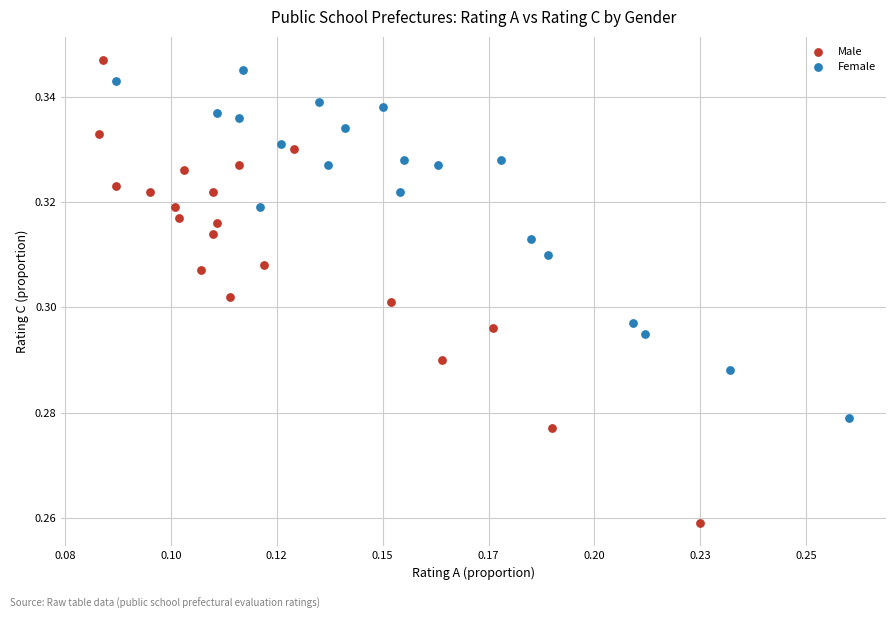

Which series has the widest spread of Y values?

Male